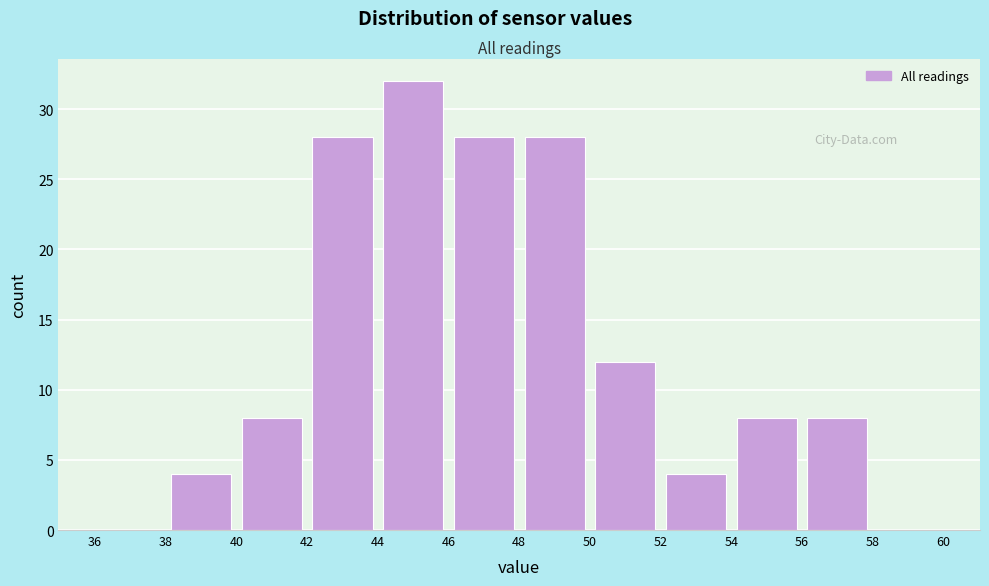

Reading left to right, transcribe this chart: for each bar, give the range it covers on the x-axis and its height. The values are not printed on the chart, so give them approximately, as read against the axis.

36 to 38: 0
38 to 40: 4
40 to 42: 8
42 to 44: 28
44 to 46: 32
46 to 48: 28
48 to 50: 28
50 to 52: 12
52 to 54: 4
54 to 56: 8
56 to 58: 8
58 to 60: 0